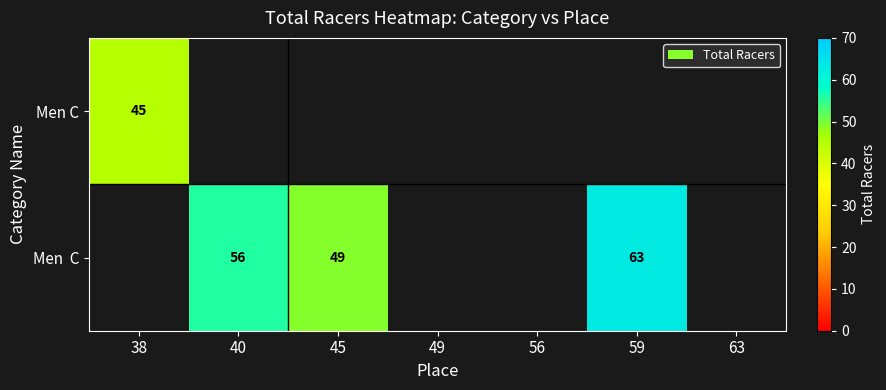

The value of Men C at 38 is 73. True or false?

False